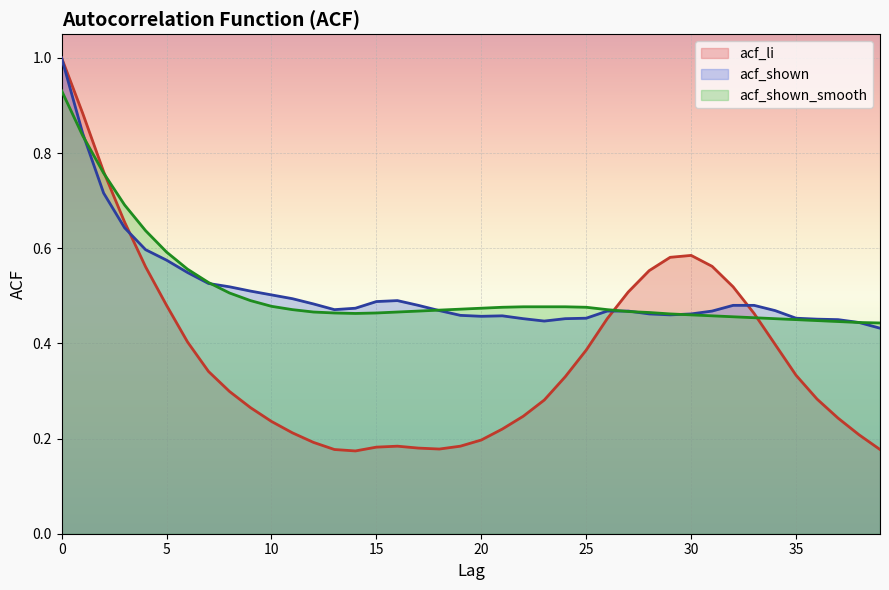

Which series changed the most between 26 and 35?

acf_li